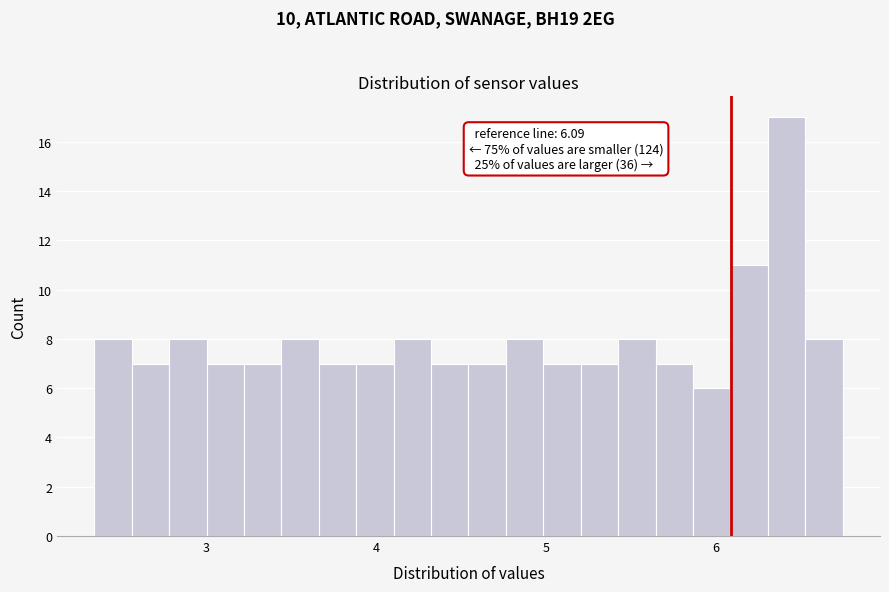

Read against the x-axis, roughly where is the centre of the tallest bar?

6.4